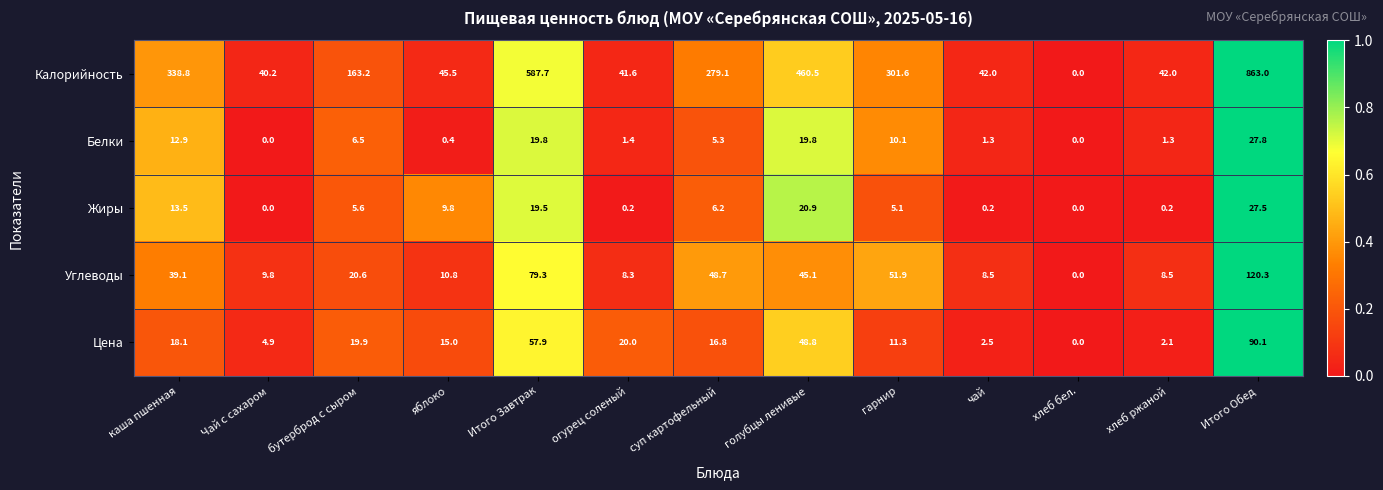

At голубцы ленивые, list the series in order from largest to smallest.

Калорийность, Цена, Углеводы, Жиры, Белки